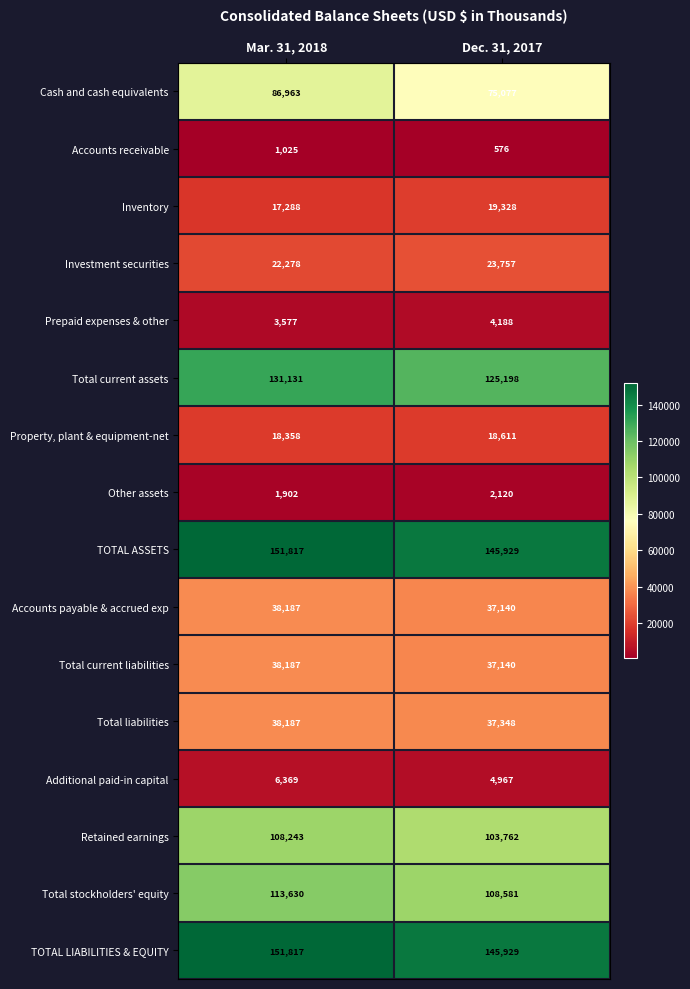

List the labels in order of Inventory value, smallest first.

Mar. 31, 2018, Dec. 31, 2017